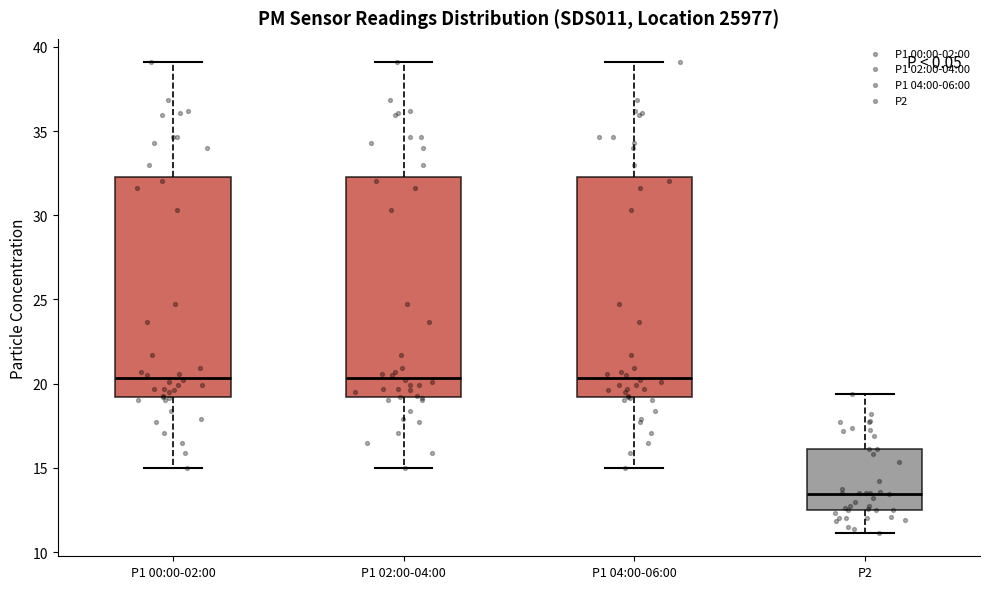

Which box's median line is the lowest?

P2